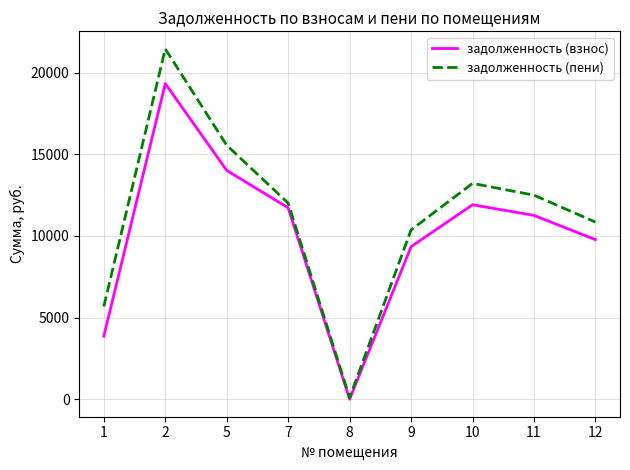

The задолженность (пени) series shows 12009.5 at 7. True or false?

True